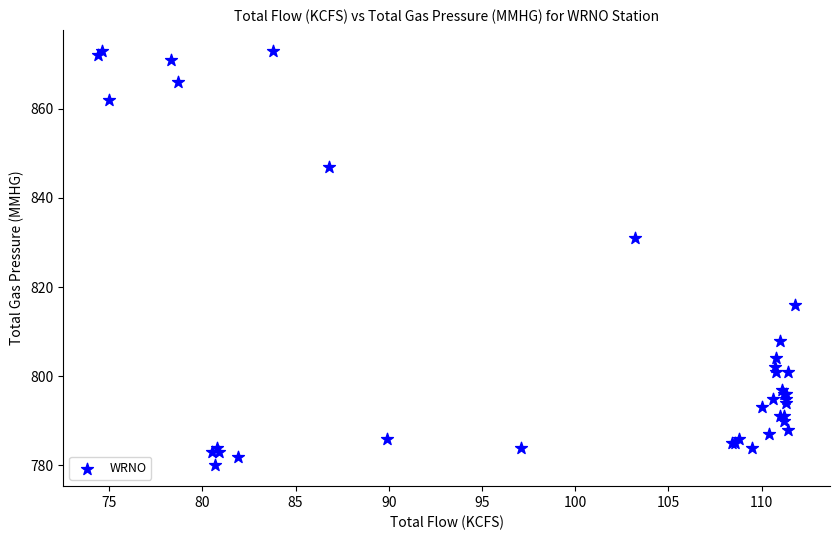

What Y value in the scatter plot is closest to 826?

831